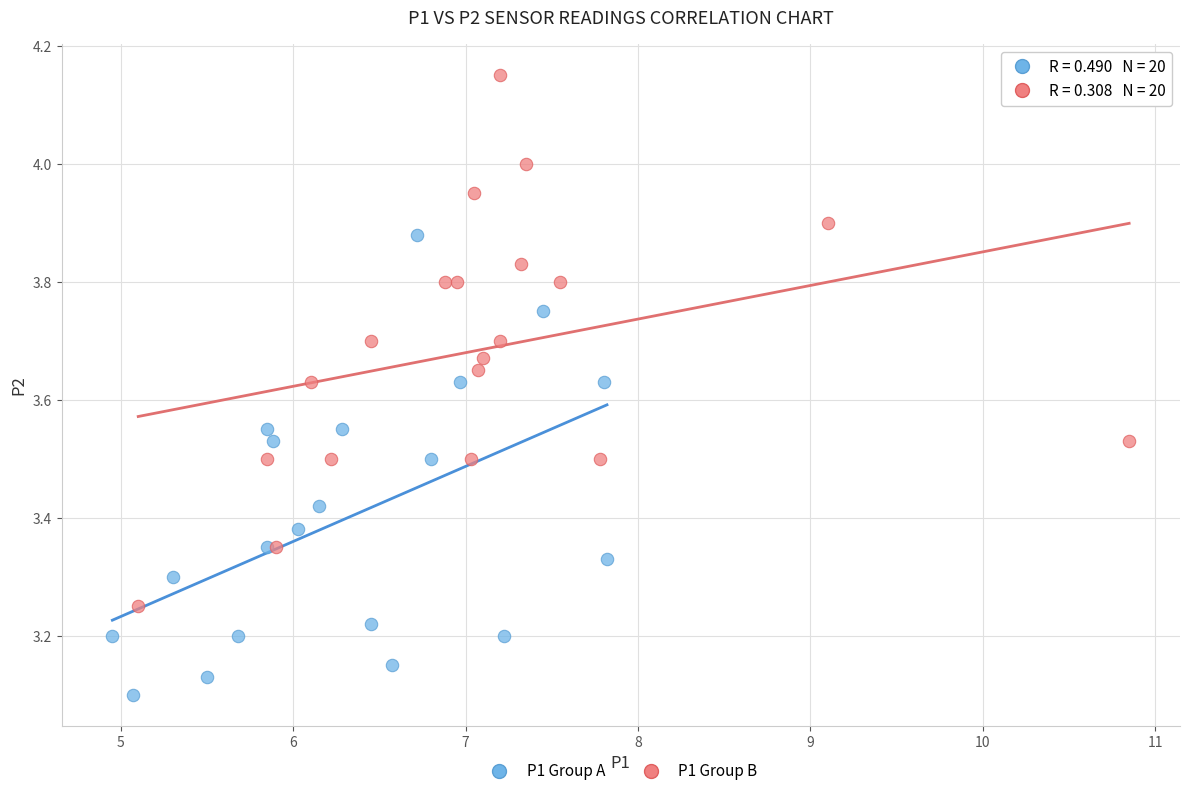

Which series contains the highest Y value?

P1 Group B